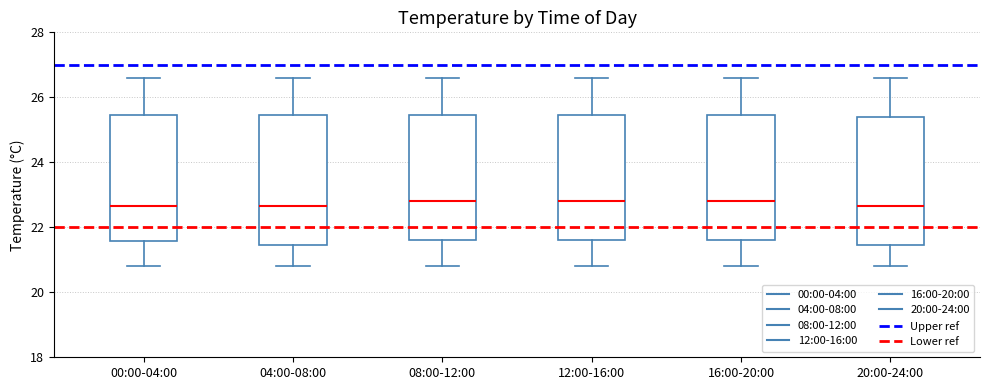

Where does the median line of the box for 04:00-08:00 sit on the y-axis? The values are not printed on the chart, so give them approximately, as read against the axis.

22.6